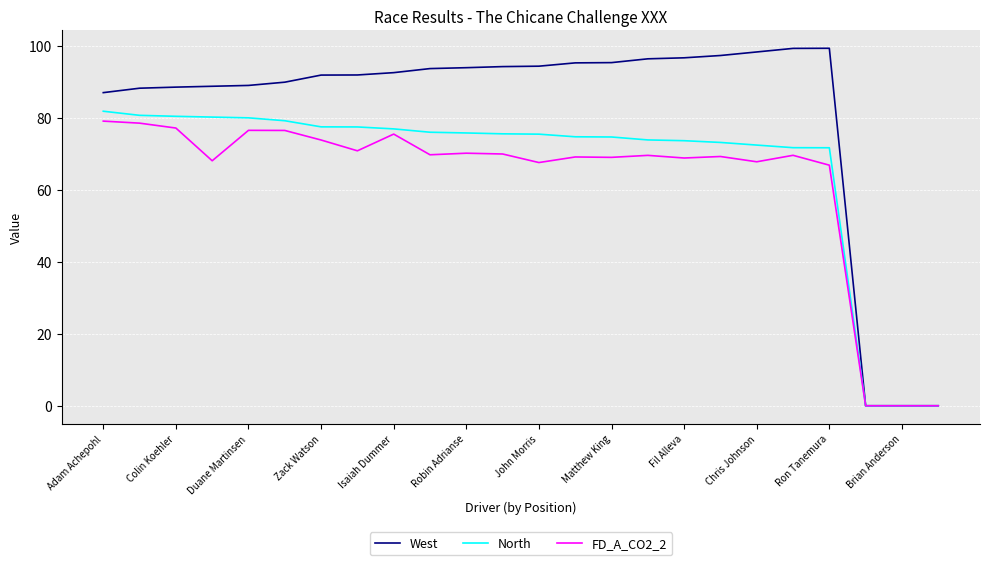

What is the greatest value displayed?

99.3